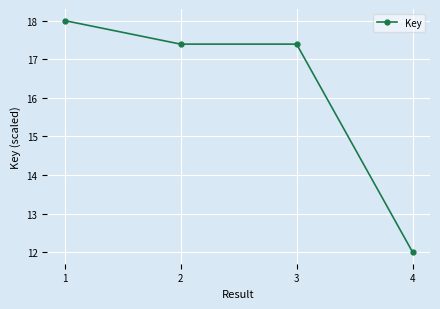

Approximately how many times larger is the value at 2 compared to 3?

1.0